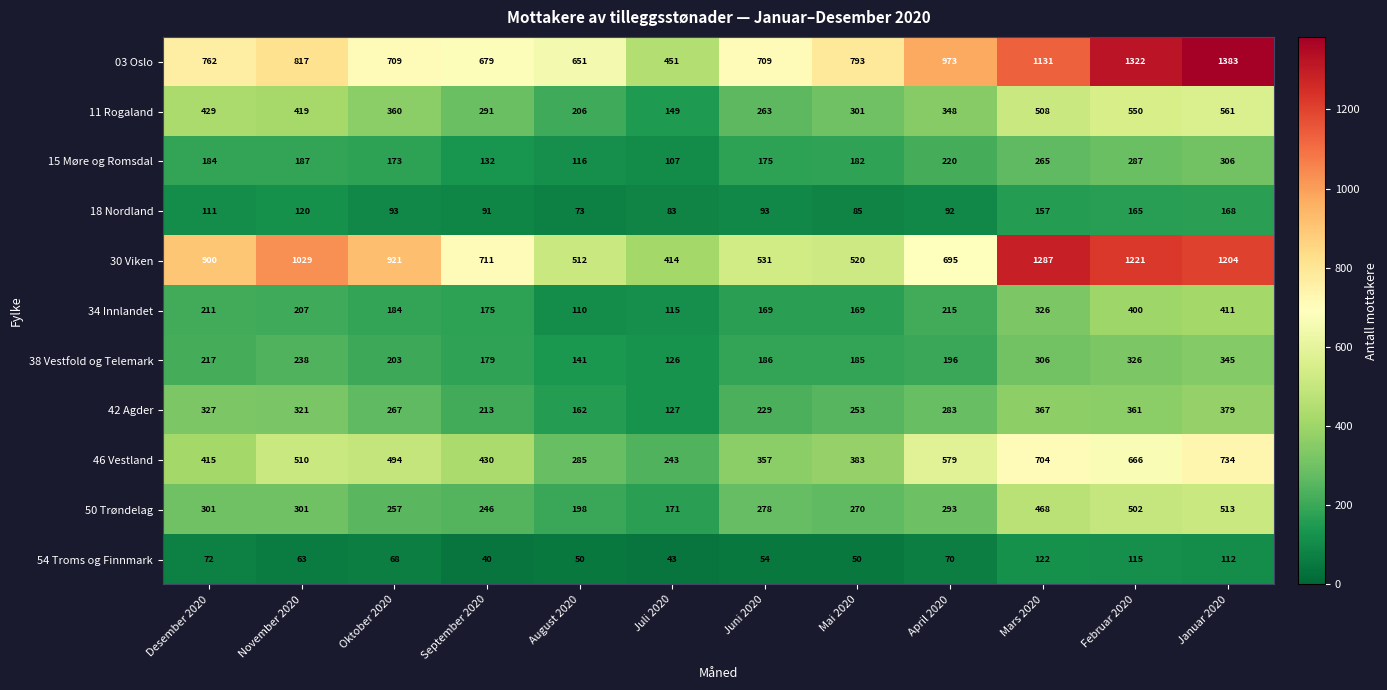

What is the maximum value shown in the chart?

1383